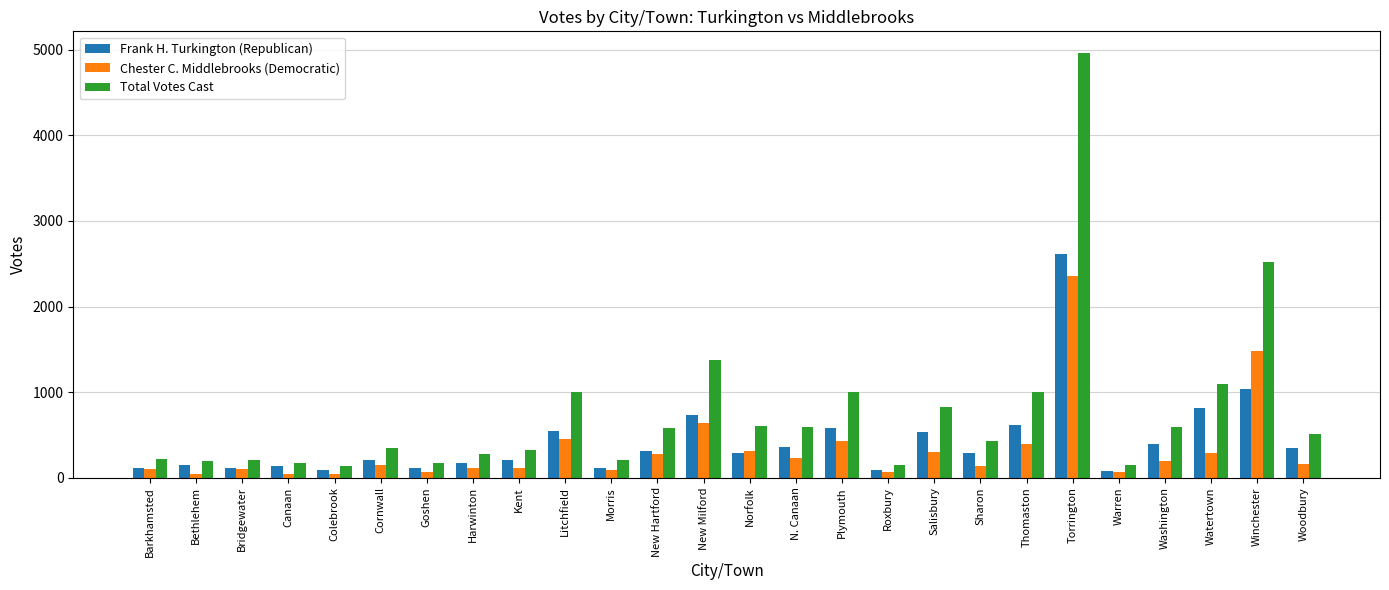

Rank the series by their average value, from highest to lowest.

Total Votes Cast, Frank H. Turkington (Republican), Chester C. Middlebrooks (Democratic)